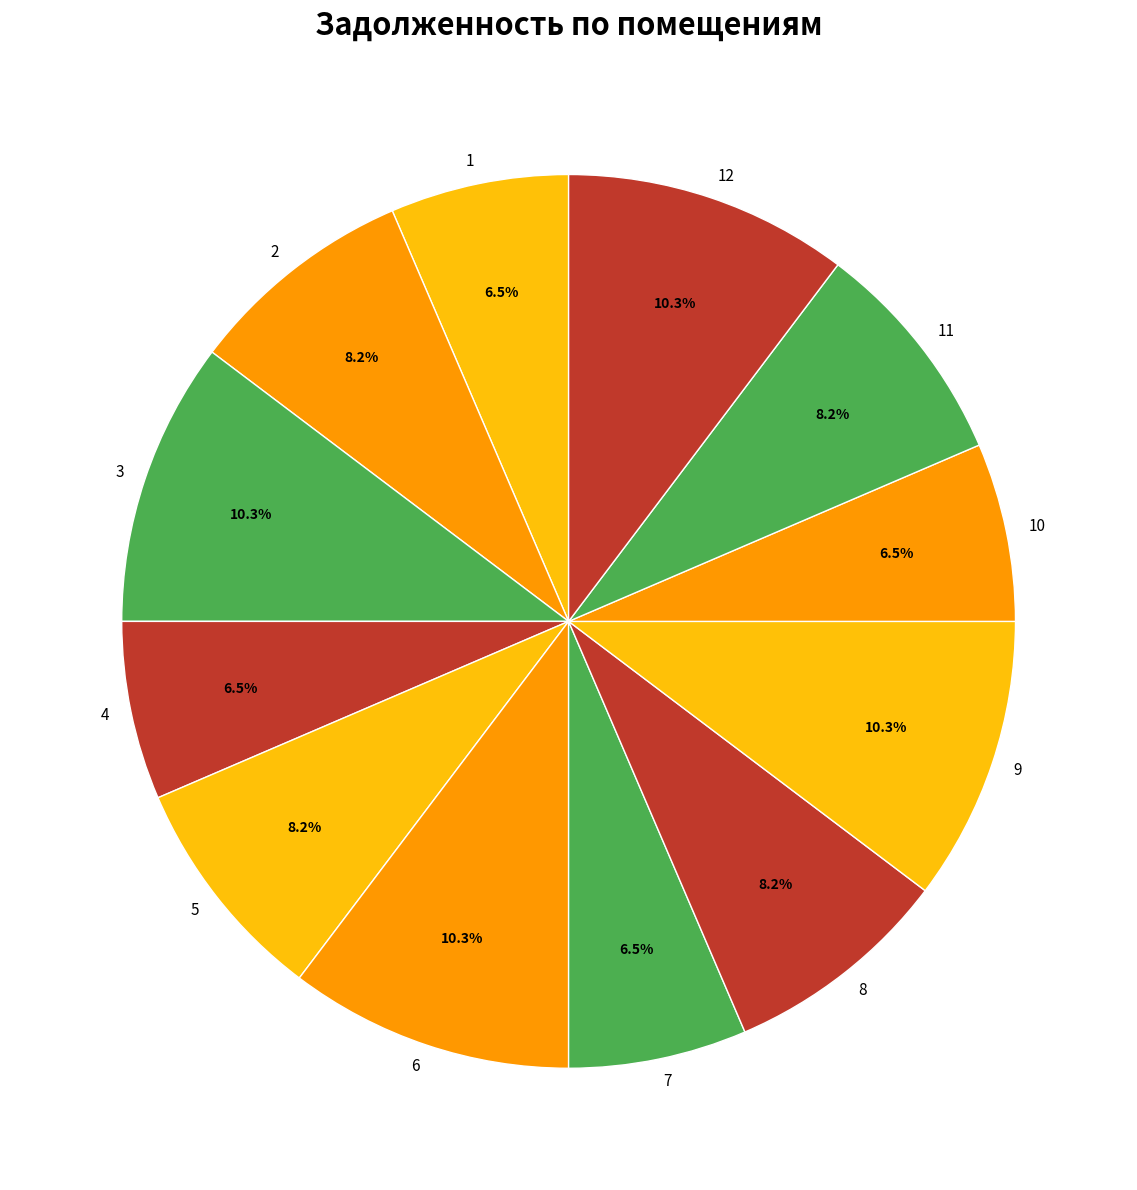

Does any single category account for the majority?

No